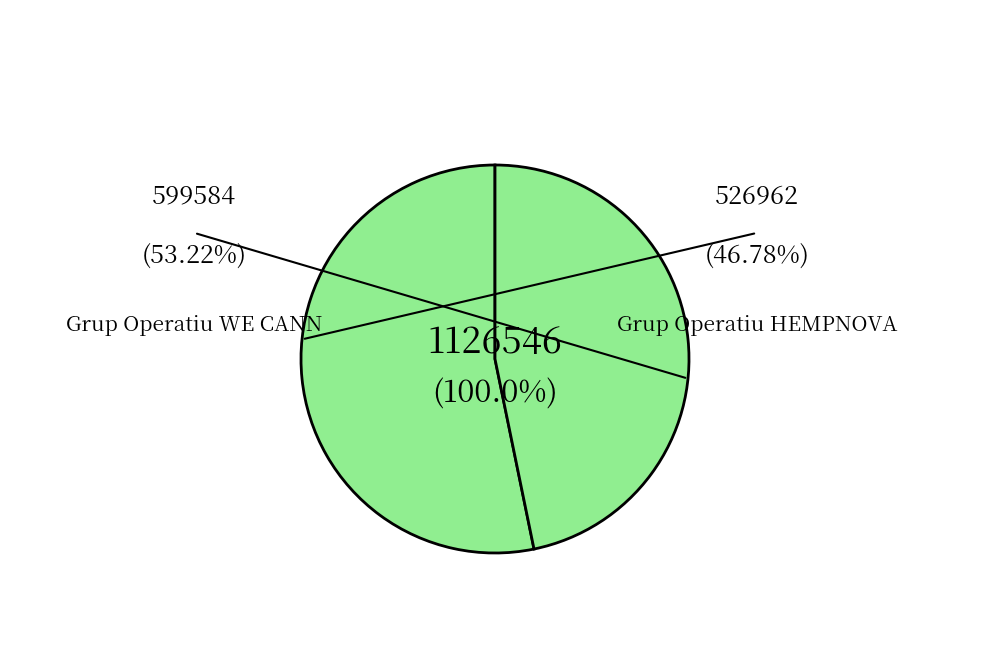

Between Grup Operatiu HEMPNOVA and Grup Operatiu WE CANN, which is larger?

Grup Operatiu WE CANN